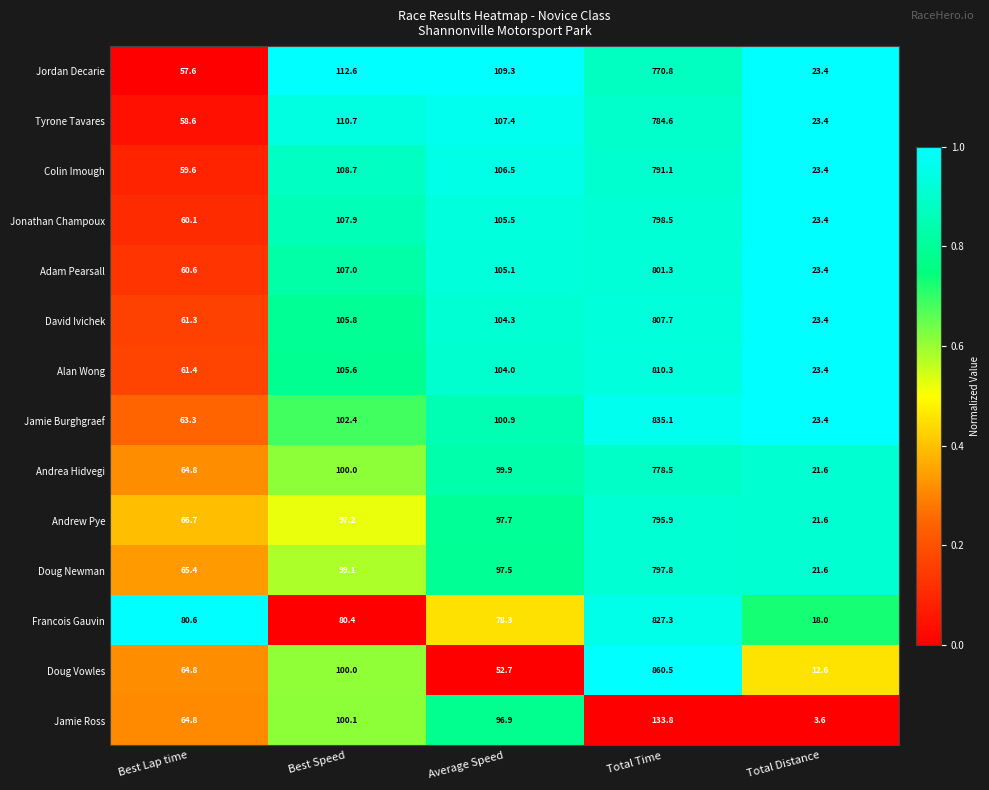

Which series has the largest total across all categories?

Jamie Burghgraef